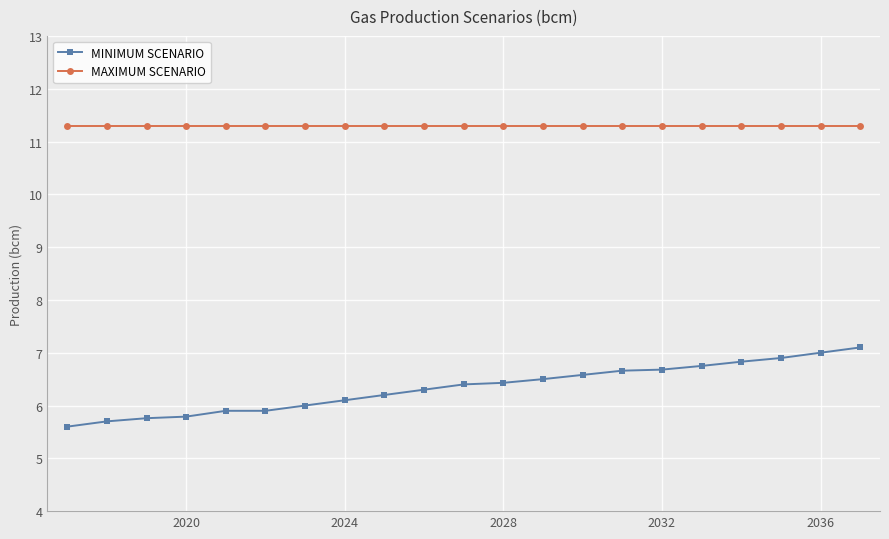

What is the smallest value displayed?

5.6